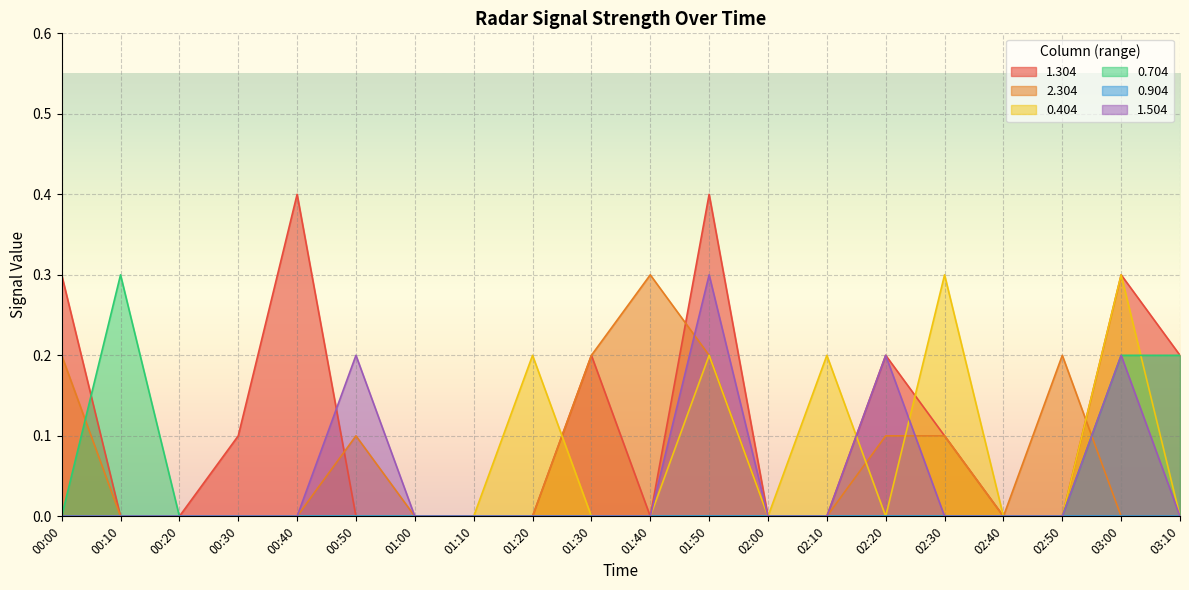

What is the highest value of the 1.304 series?

0.4